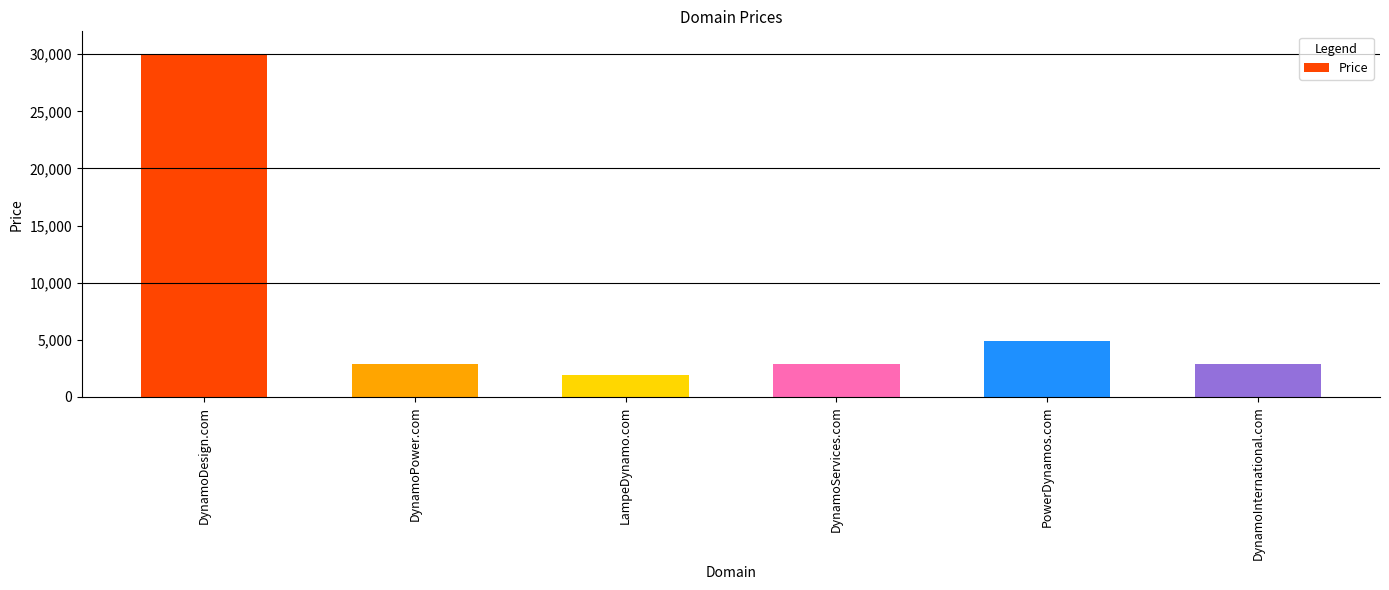

The value at DynamoServices.com is 1160. True or false?

False